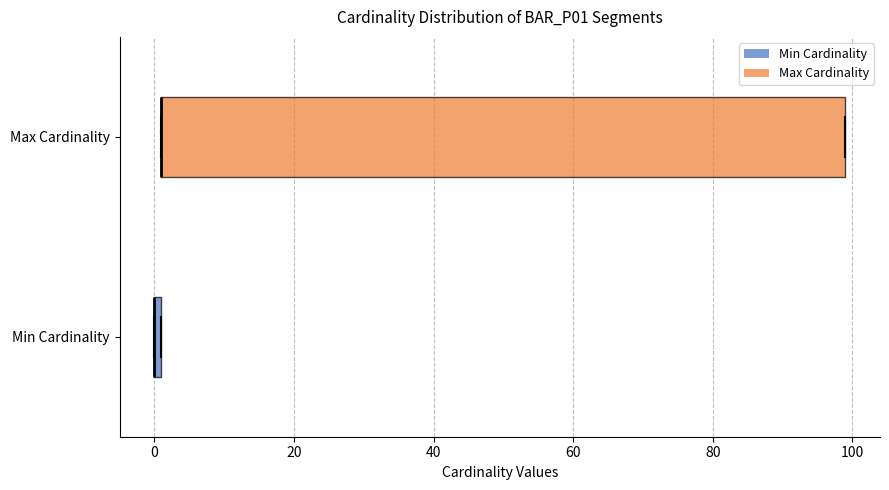

Where is the left edge of the box for Max Cardinality on the x-axis? The values are not printed on the chart, so give them approximately, as read against the axis.

2